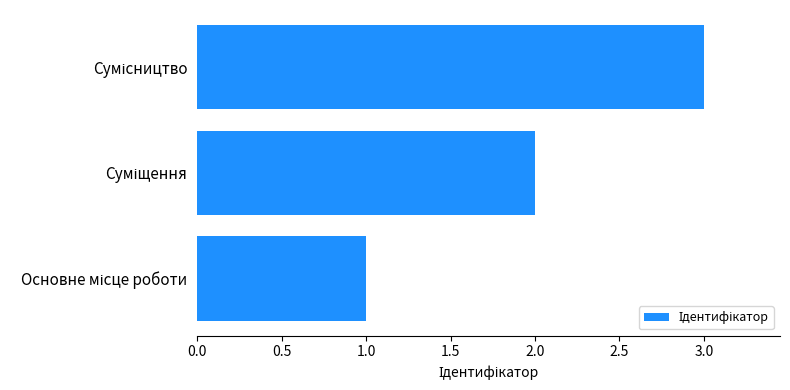

What is the maximum value shown in the chart?

3